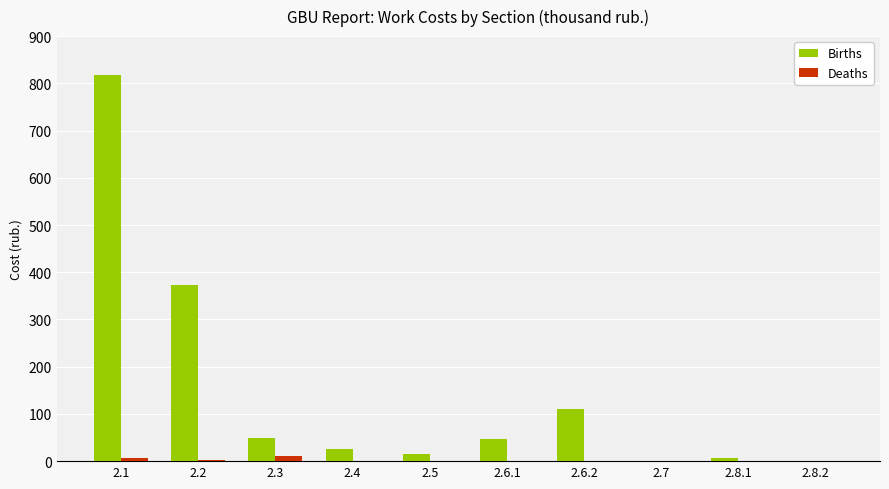

What is the maximum value shown in the chart?

818.5